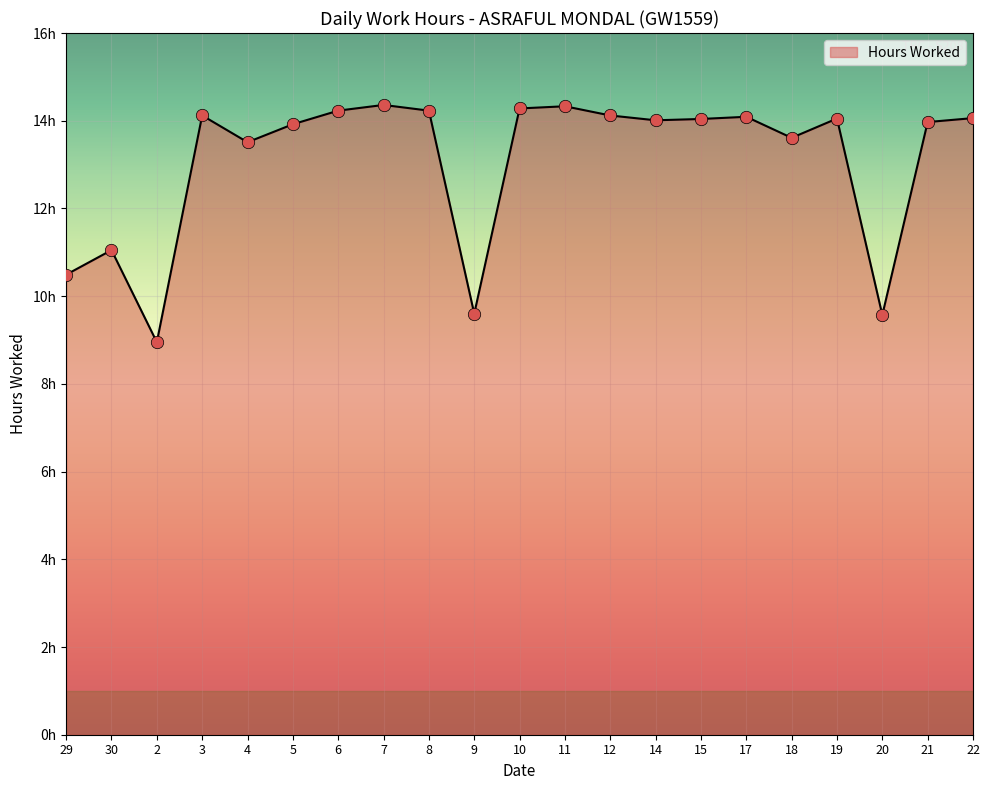

Does the chart have visible grid lines?

Yes